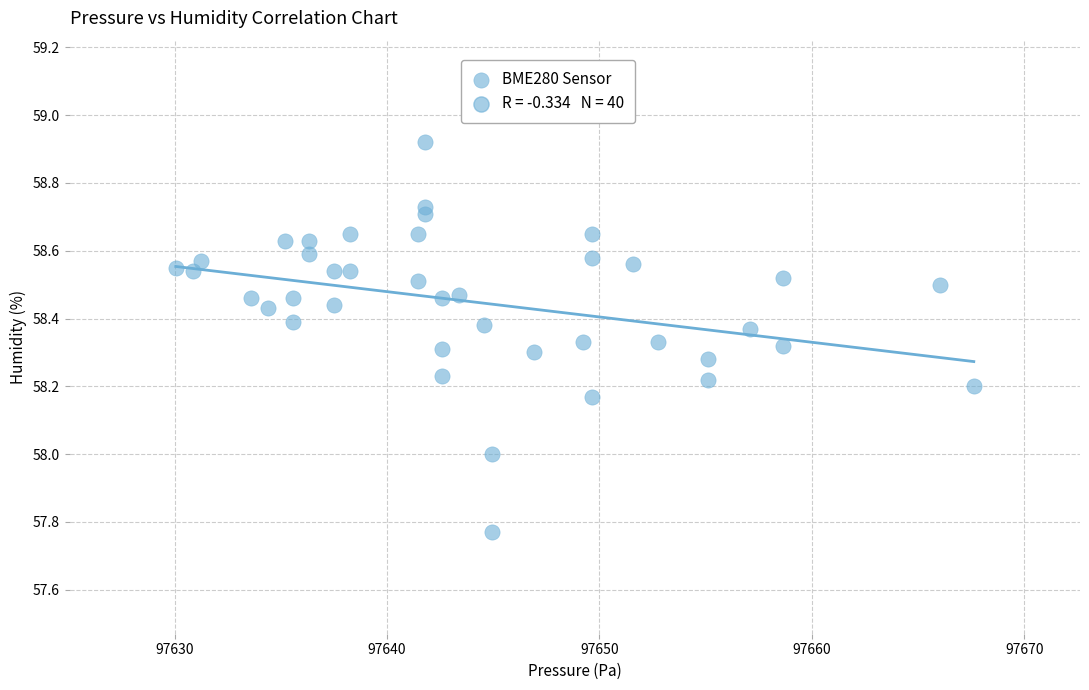

What is the range of X values (max minus min)?

37.6